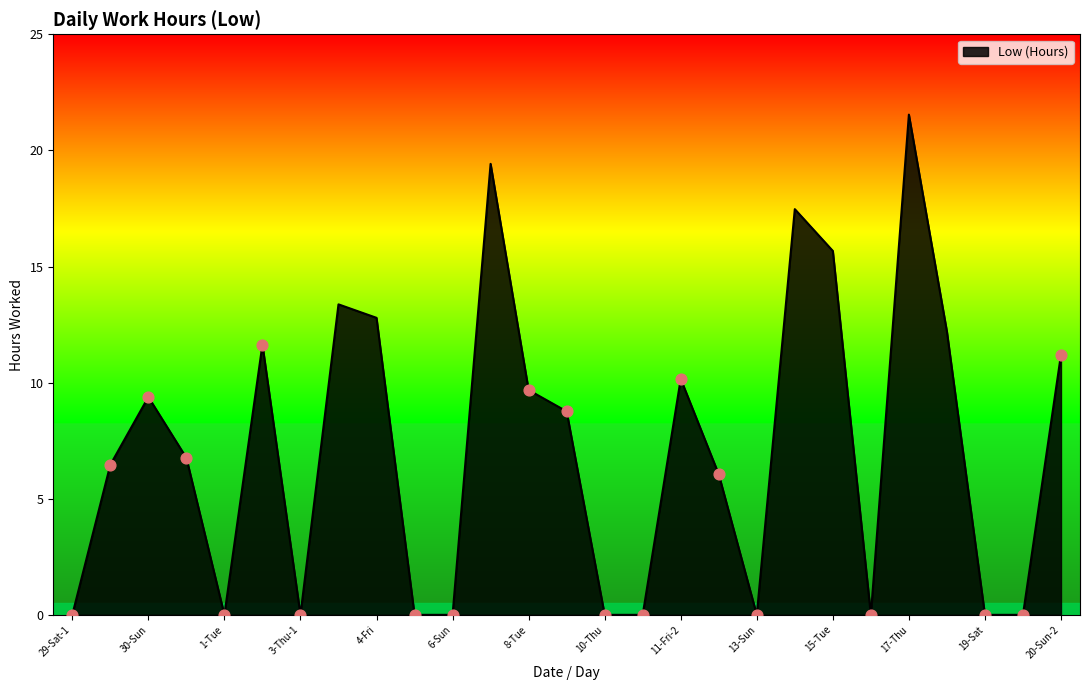

What is the greatest value displayed?

21.5